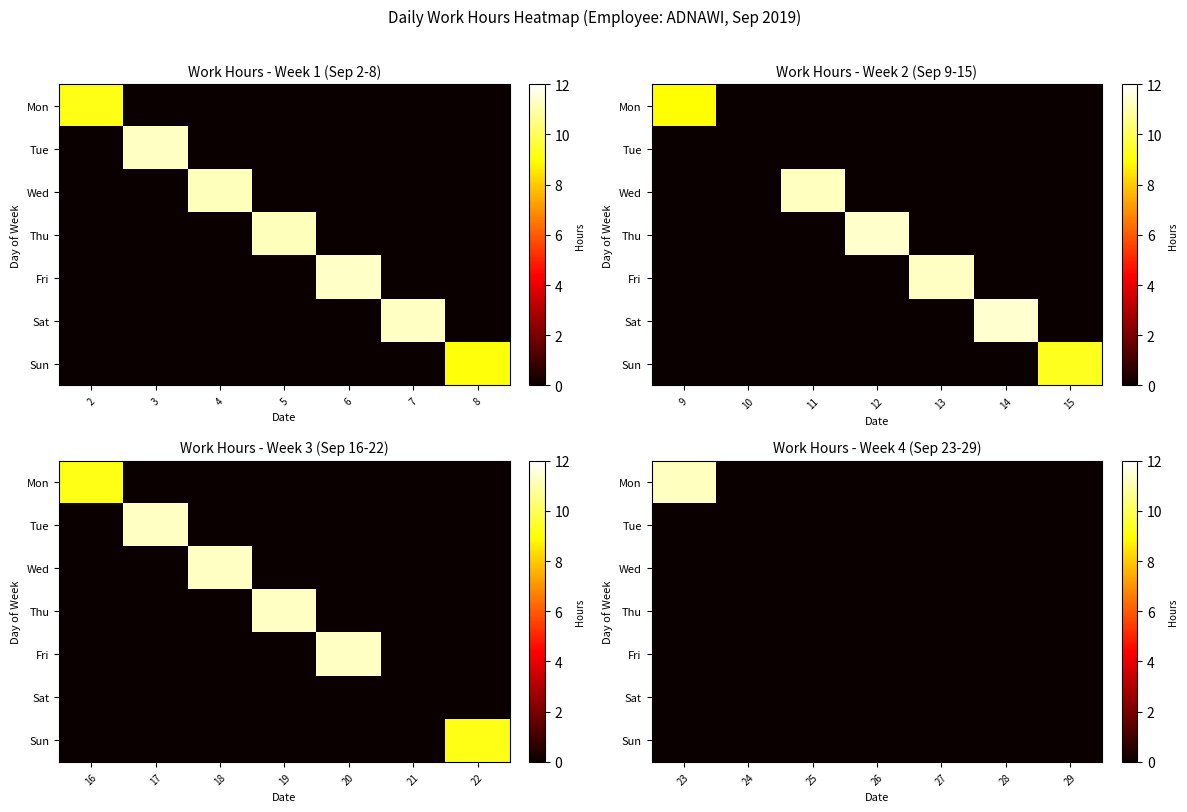

How many categories are shown in the chart?

7